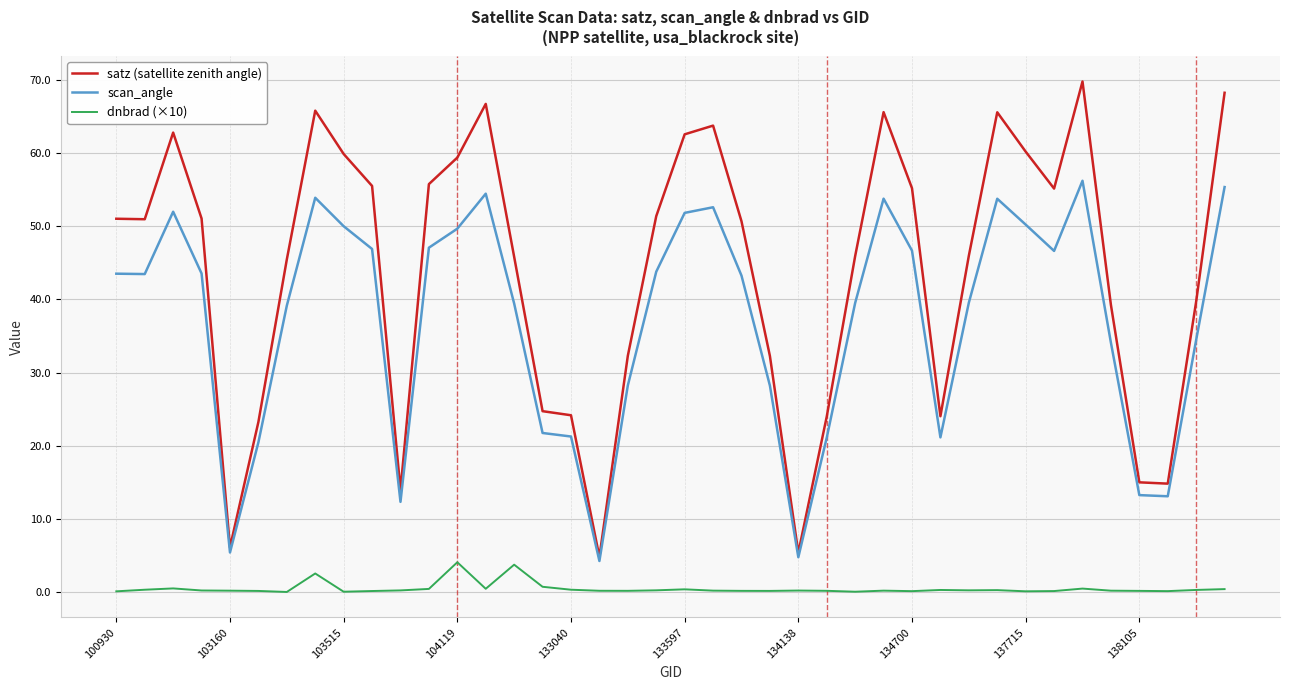

Rank the series by their average value, from lowest to highest.

dnbrad (×10), scan_angle, satz (satellite zenith angle)